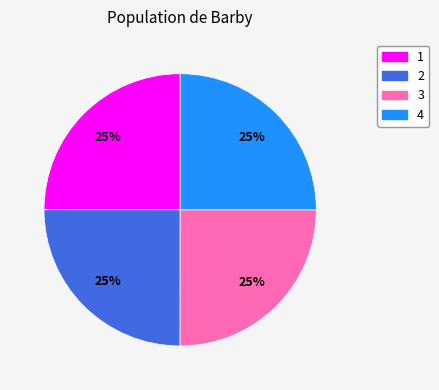

Is it true that 3 is 34% of the pie?

False